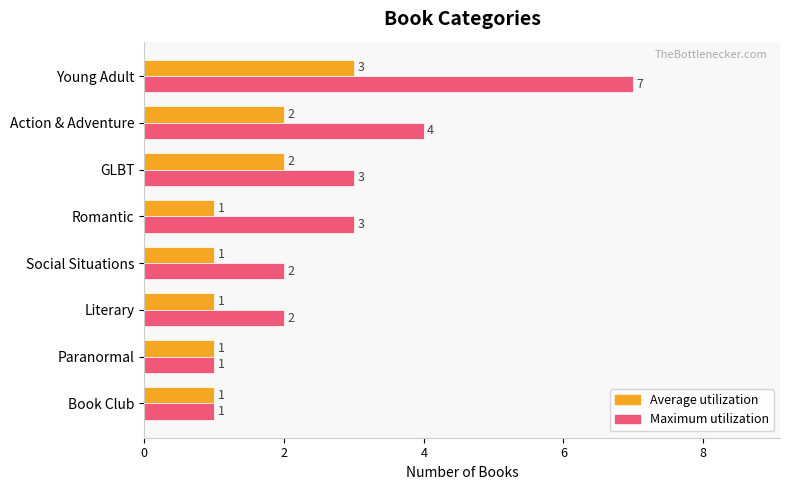

Between Literary and Book Club, which series saw the biggest shift?

Maximum utilization